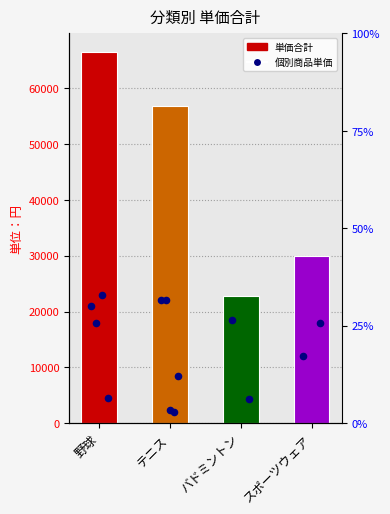

Is the value of 個別商品単価 at 野球 greater than the value of 単価合計 at テニス?

No